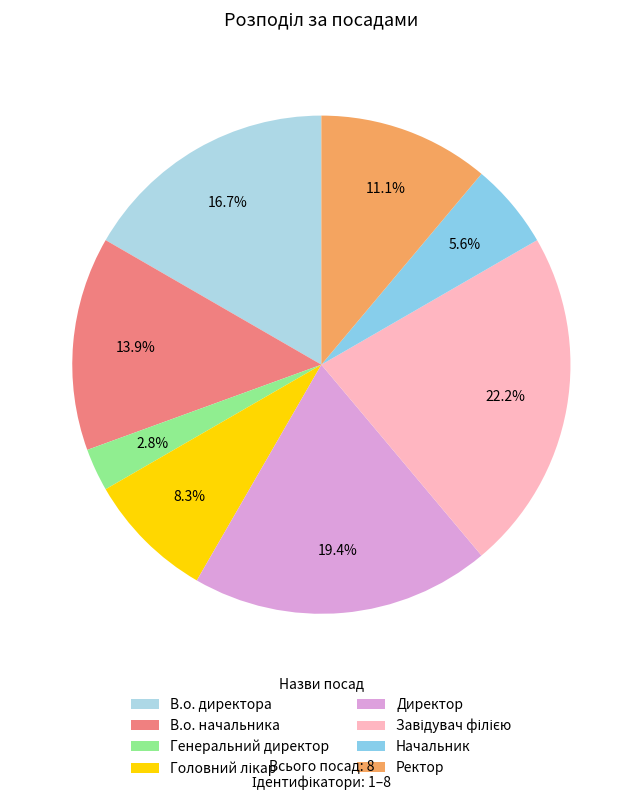

Which slice is the largest?

Завідувач філією